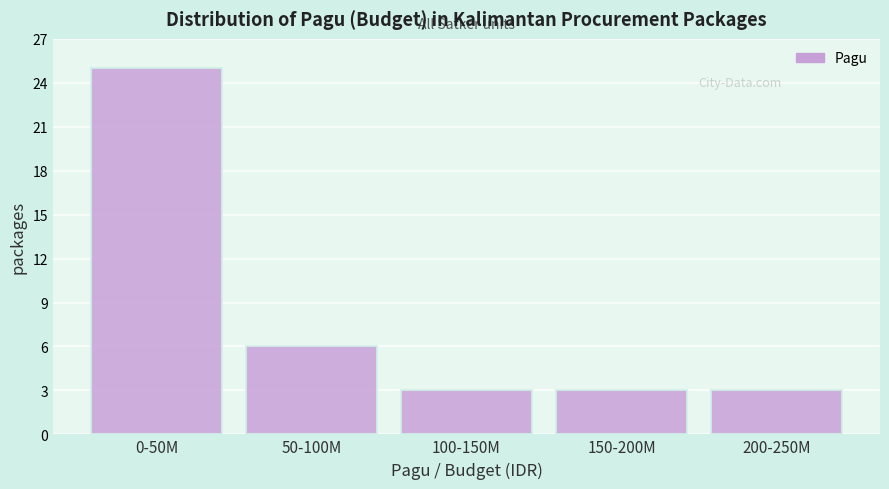

Reading left to right, what are all the values shown in this chart?

25	6	3	3	3